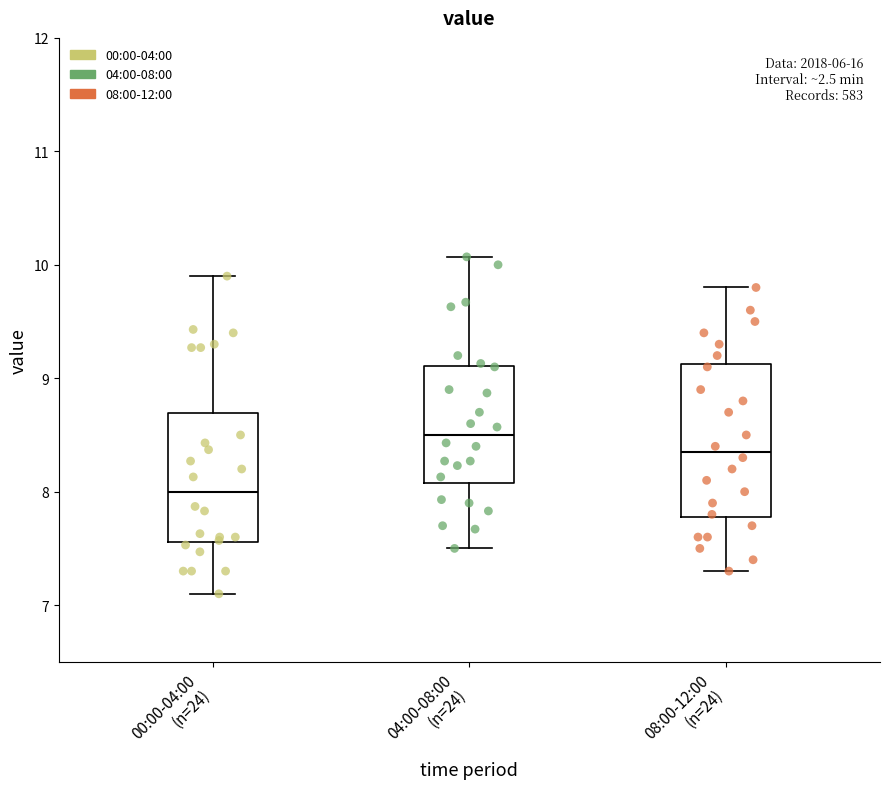

Which box has the highest median line?

04:00-08:00 (n=24)